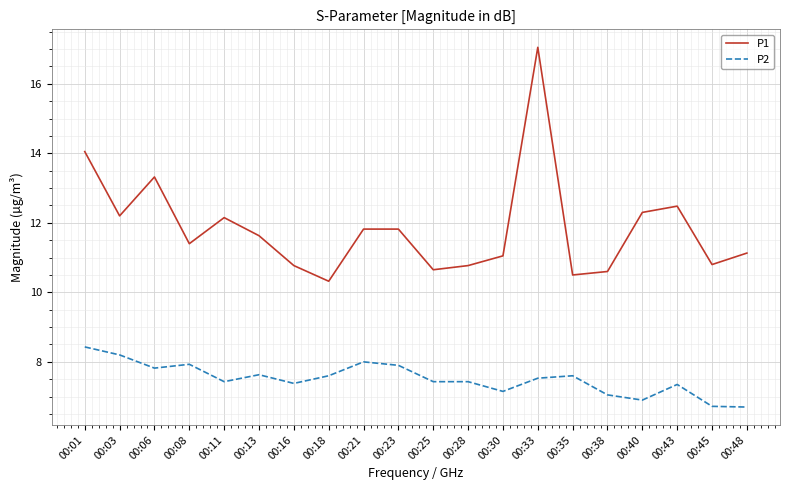

At which label does P2 reach its peak?

00:01